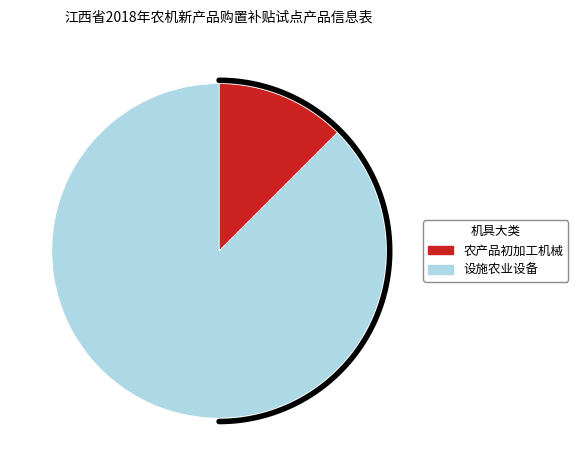

What is the total percentage of 设施农业设备 and 农产品初加工机械?

100.0%